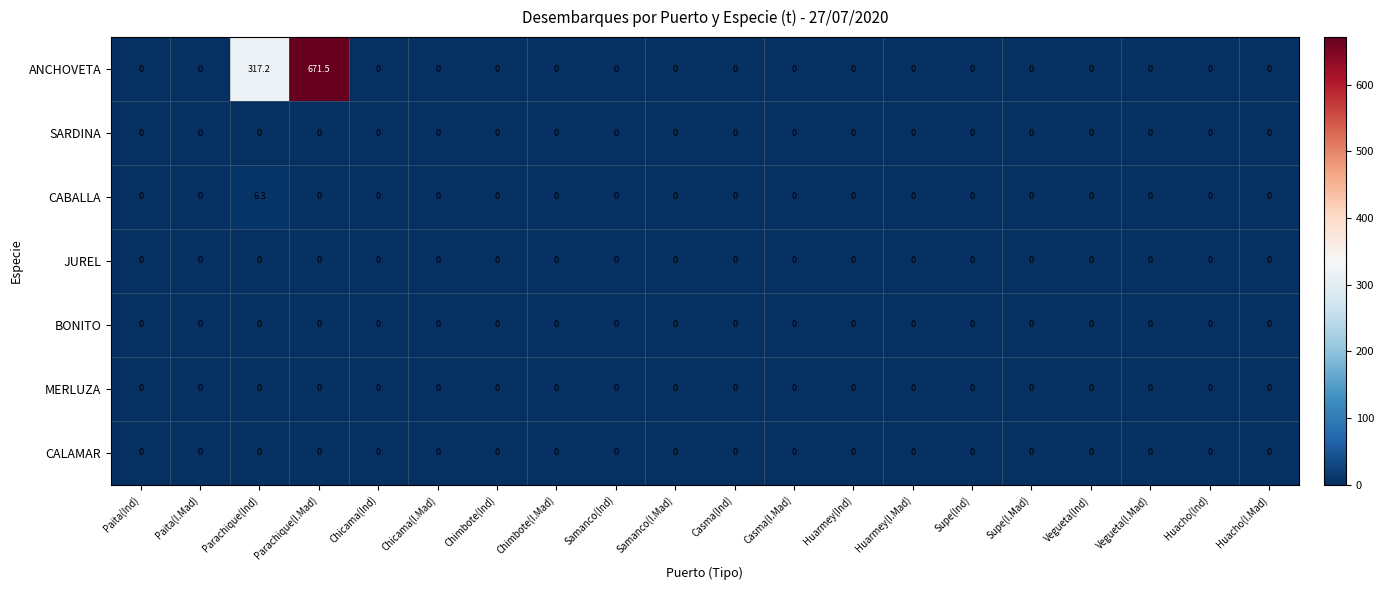

List the labels in order of CABALLA value, largest first.

Parachique(Ind), Paita(Ind), Paita(I.Mad), Parachique(I.Mad), Chicama(Ind), Chicama(I.Mad), Chimbote(Ind), Chimbote(I.Mad), Samanco(Ind), Samanco(I.Mad), Casma(Ind), Casma(I.Mad), Huarmey(Ind), Huarmey(I.Mad), Supe(Ind), Supe(I.Mad), Vegueta(Ind), Vegueta(I.Mad), Huacho(Ind), Huacho(I.Mad)